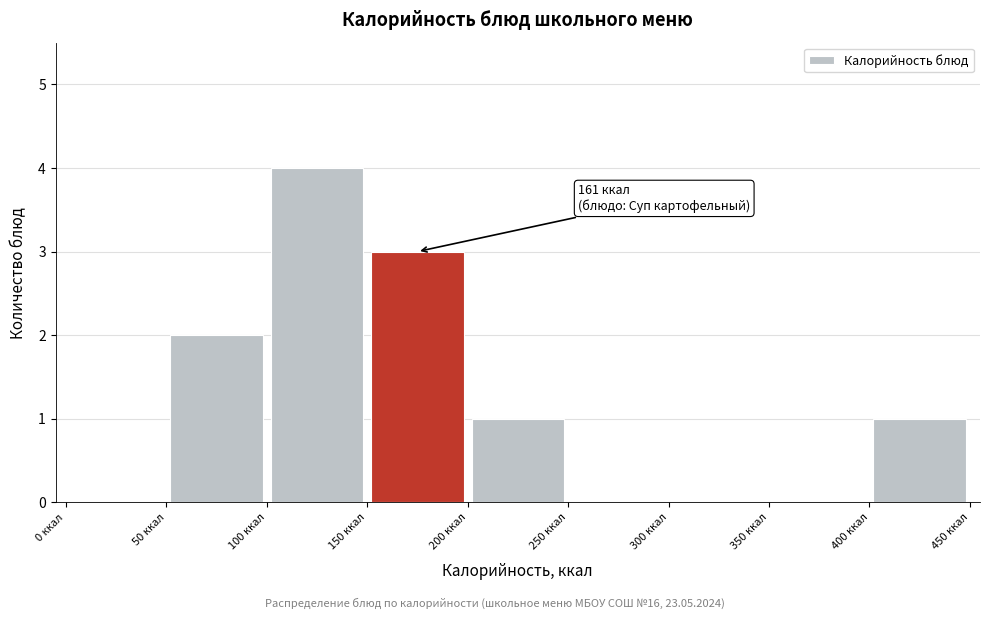

Over which range of the x-axis is the bar tallest?

100 to 150